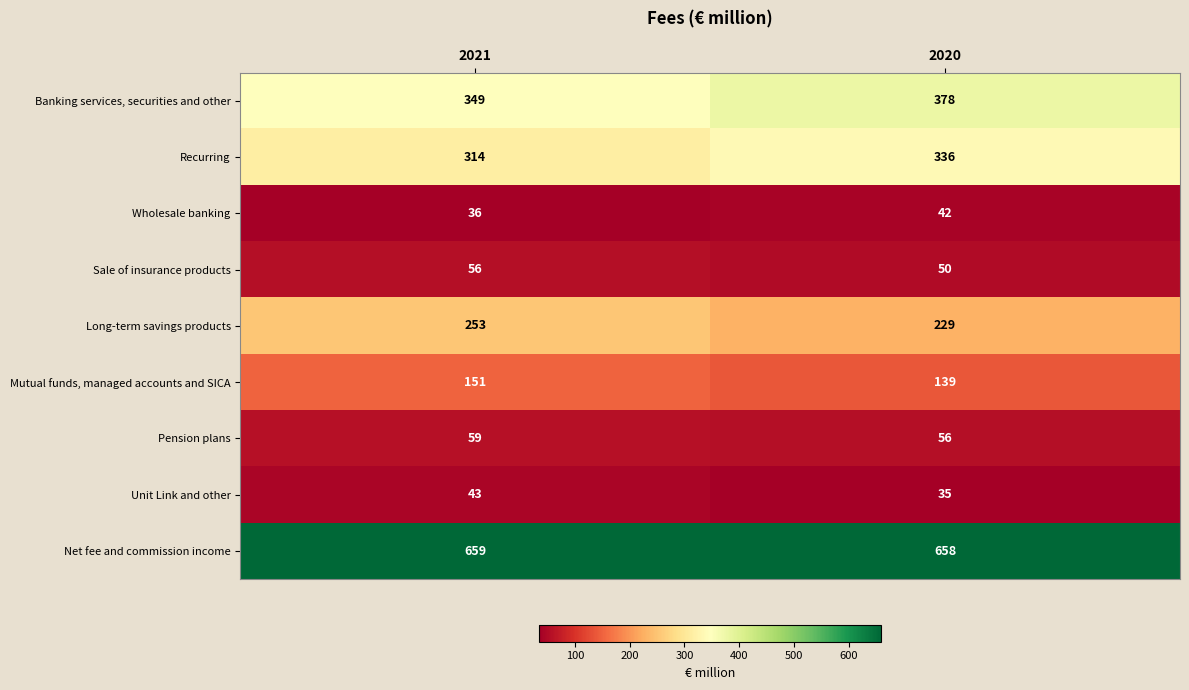

What is the minimum value for Net fee and commission income?

658